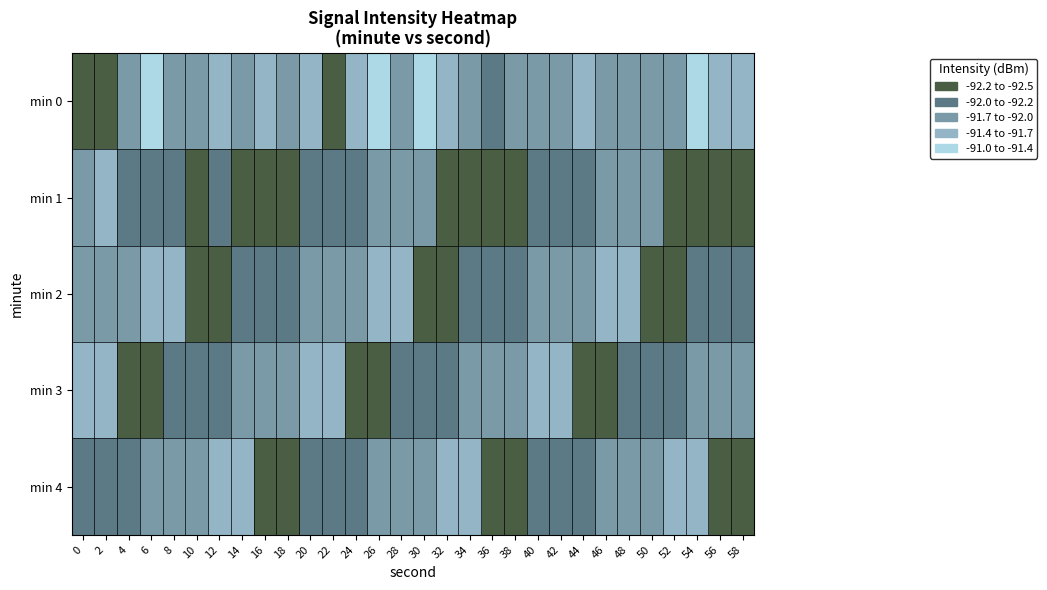

At which category is the sum across all series the highest?

36